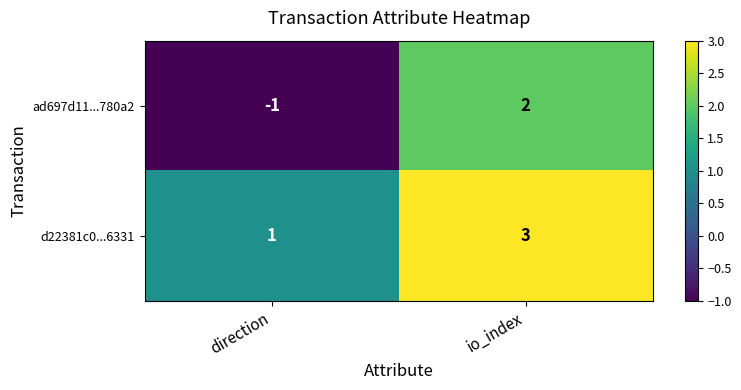

How many values in ad697d11...780a2 are above zero?

1